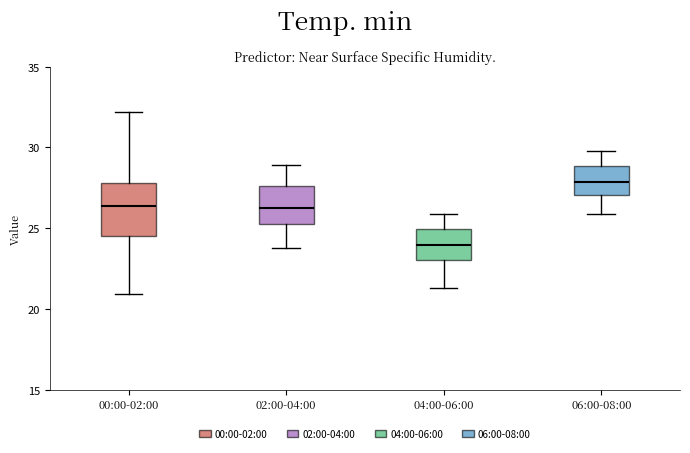

Where is the upper edge of the box for 02:00-04:00 on the y-axis? The values are not printed on the chart, so give them approximately, as read against the axis.

27.5